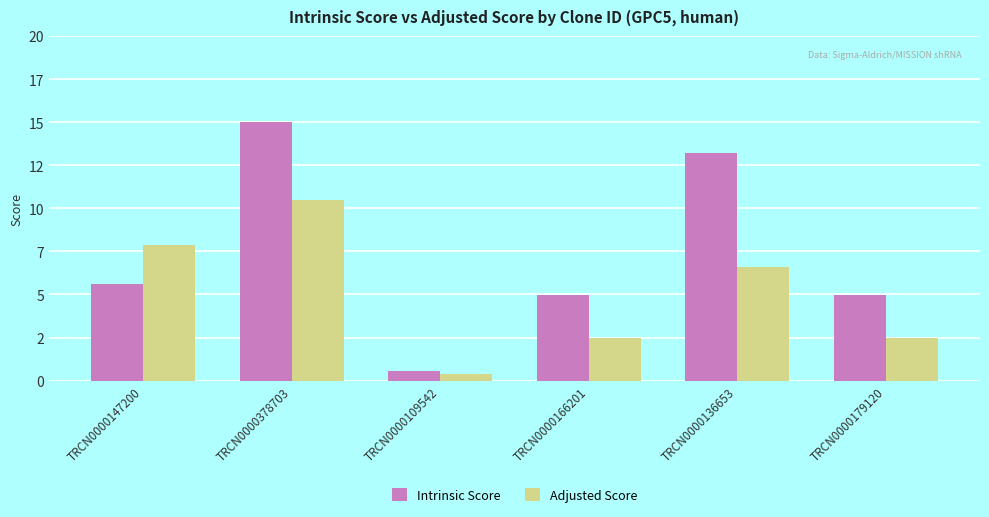

Does the chart contain stacked bars?

No